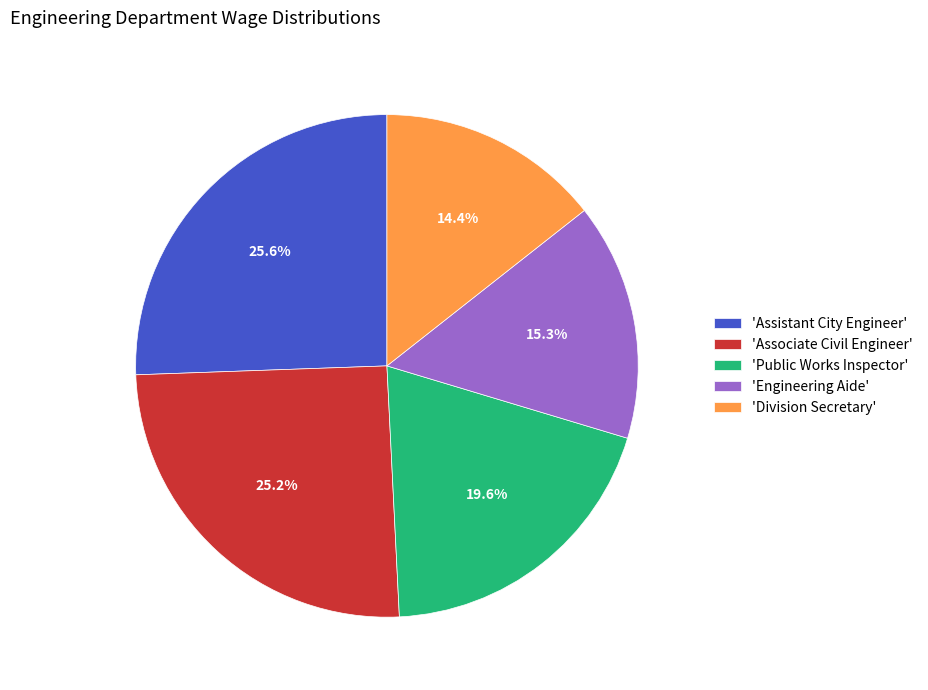

Combined, do 'Division Secretary' and 'Engineering Aide' account for over 50%?

No